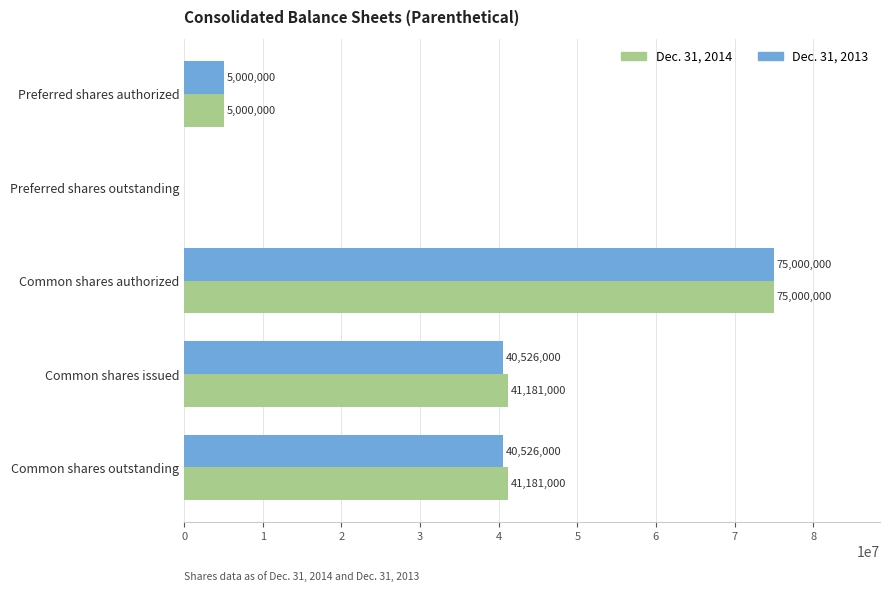

Which series changed the most between Preferred shares outstanding and Common shares issued?

Dec. 31, 2014